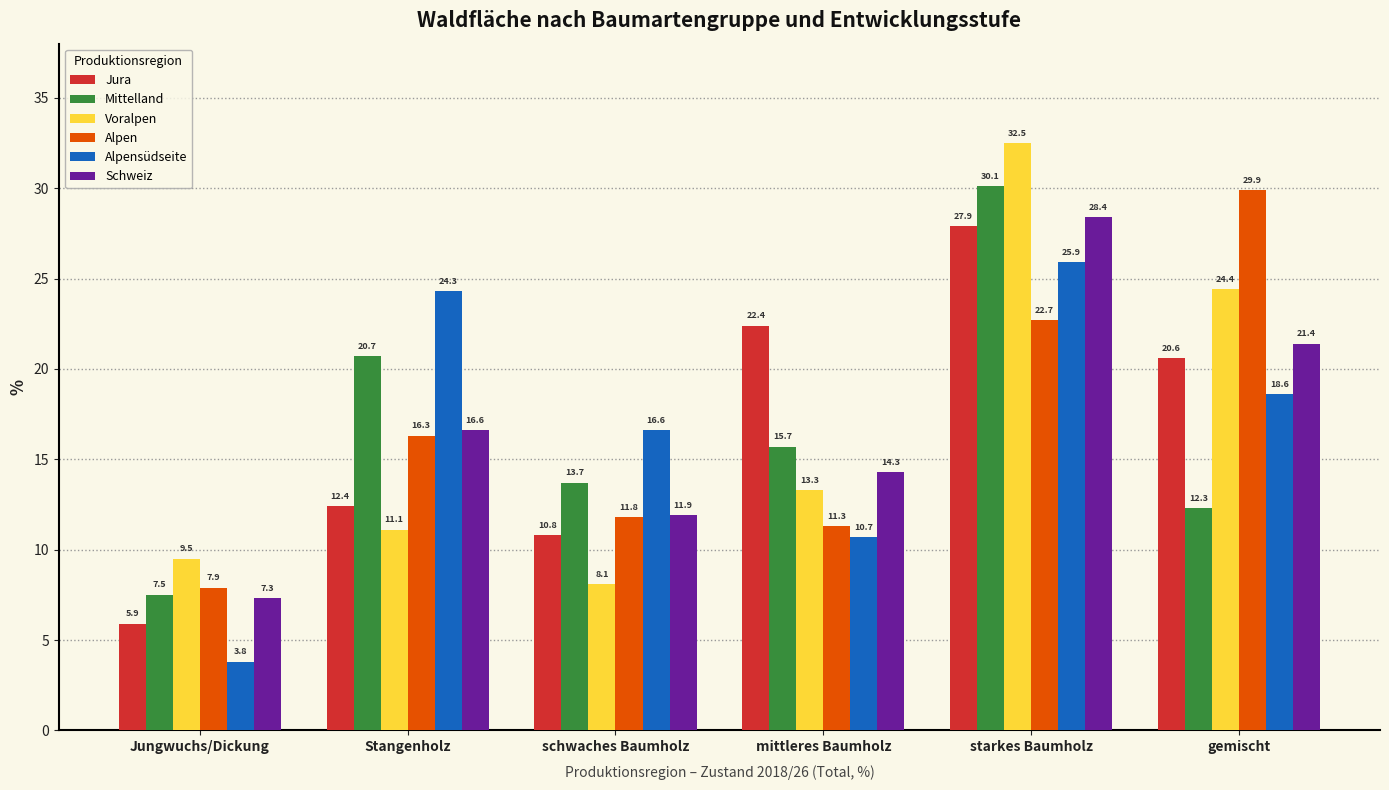

What is the label of the 4th bar from the right?

schwaches Baumholz